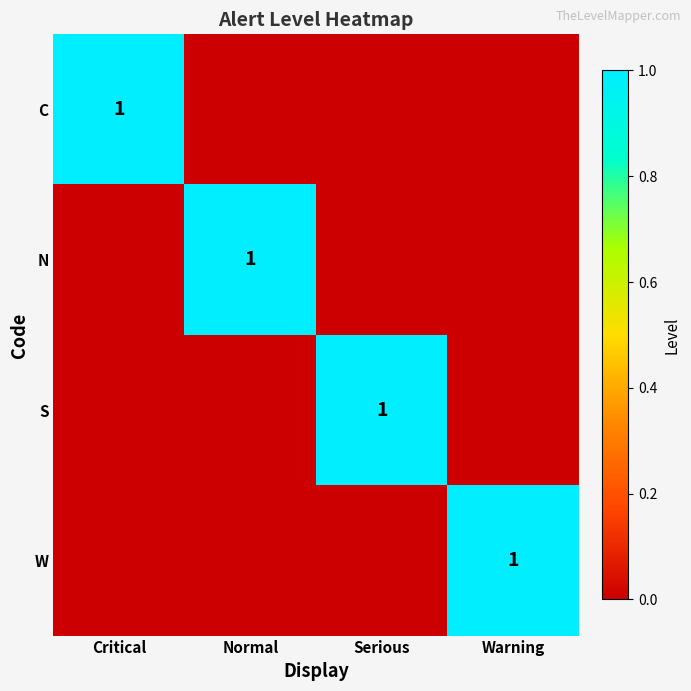

At which category is the sum across all series the highest?

Critical